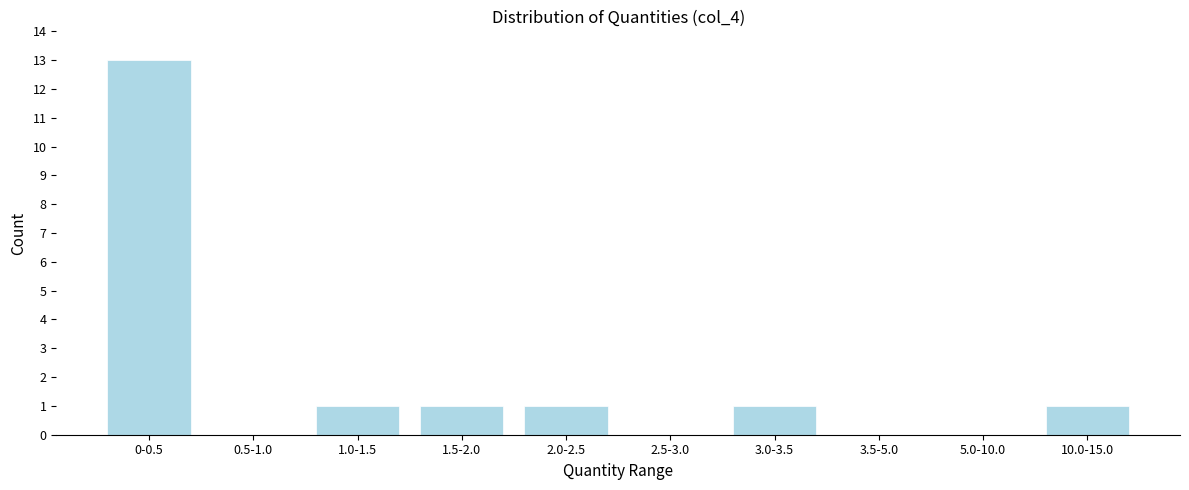

Reading left to right, transcribe all the data shown in this chart.

0-0.5=13	0.5-1.0=0	1.0-1.5=1	1.5-2.0=1	2.0-2.5=1	2.5-3.0=0	3.0-3.5=1	3.5-5.0=0	5.0-10.0=0	10.0-15.0=1